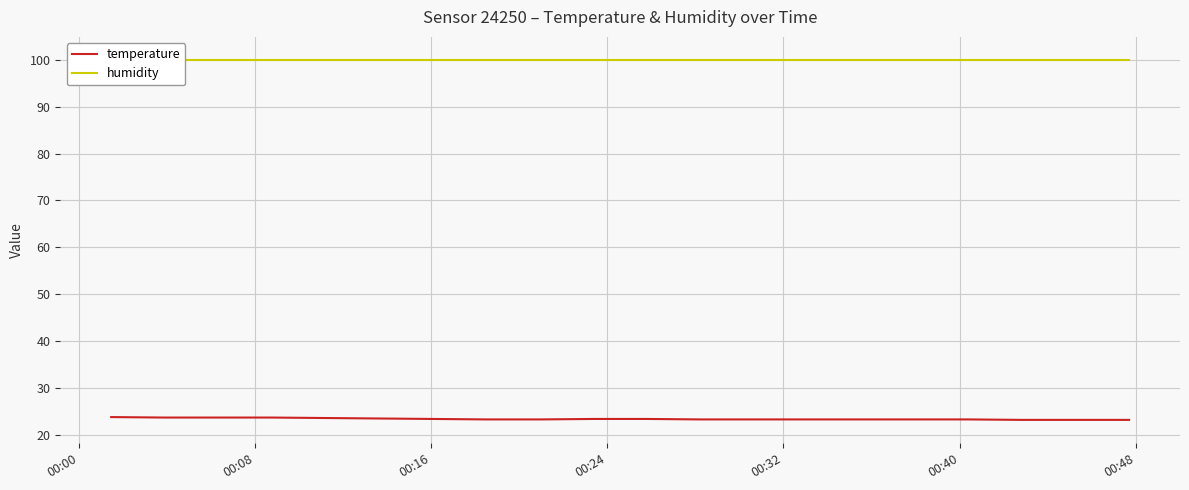

What are all the series names shown in the legend?

temperature, humidity